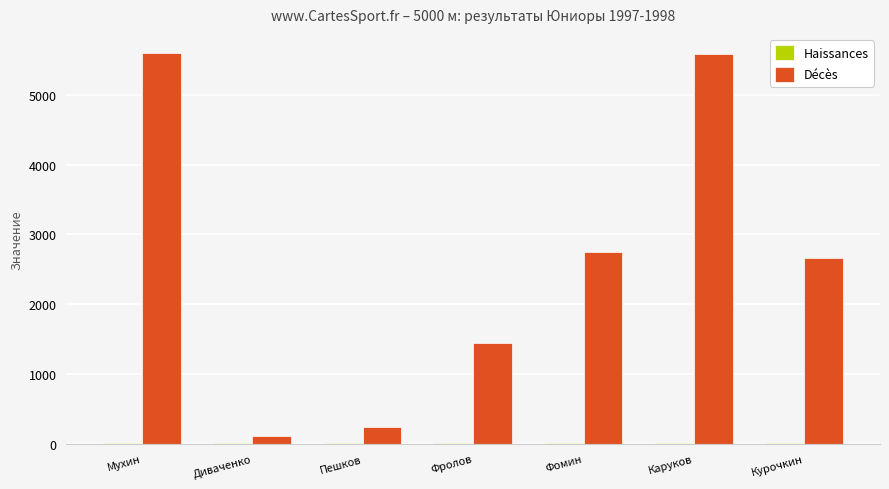

Between Мухин and Диваченко, which series saw the biggest shift?

Décès